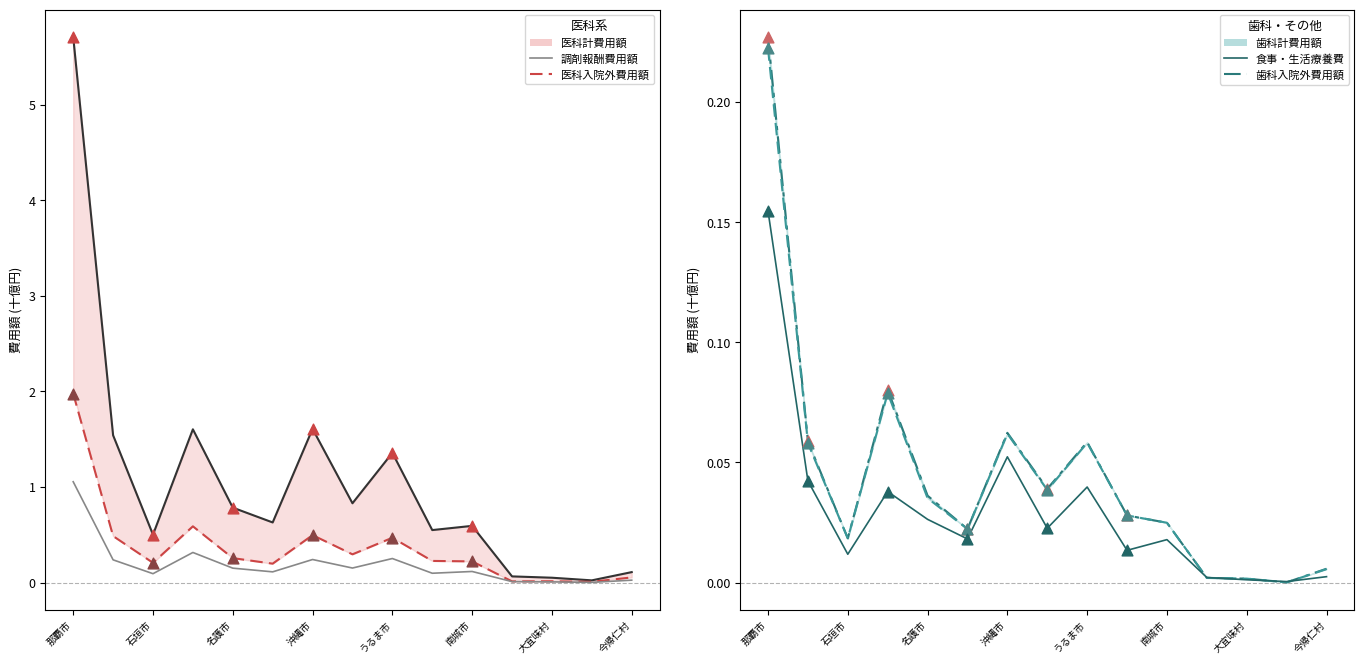

What are all the series names shown in the legend?

医科計費用額, 医科入院外費用額, 調剤報酬費用額, 歯科計費用額, 歯科入院外費用額, 食事・生活療養費